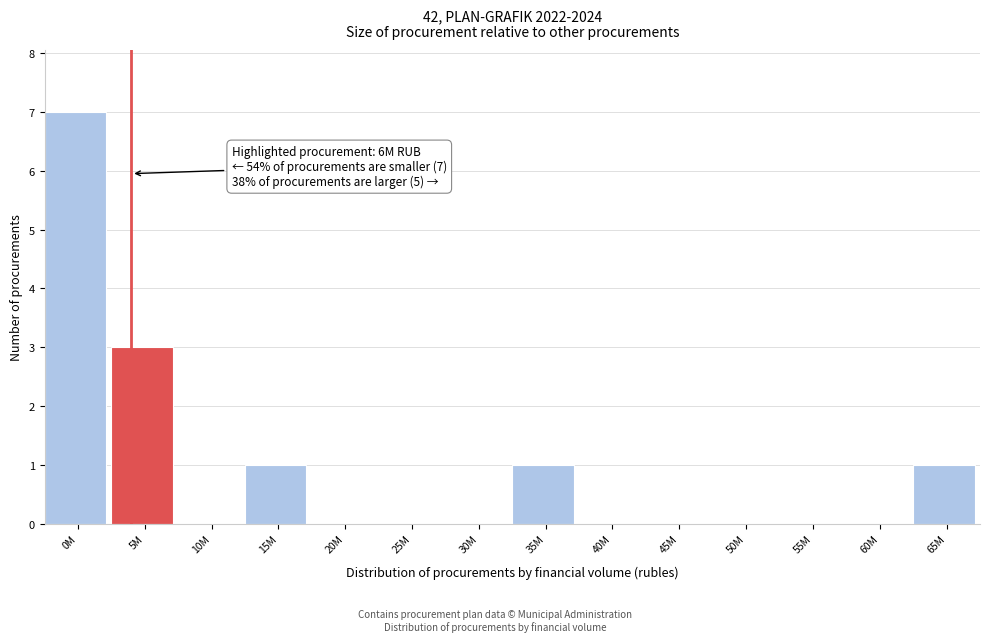

Reading left to right, what are all the values shown in this chart?

0M=7	5M=3	10M=0	15M=1	20M=0	25M=0	30M=0	35M=1	40M=0	45M=0	50M=0	55M=0	60M=0	65M=1